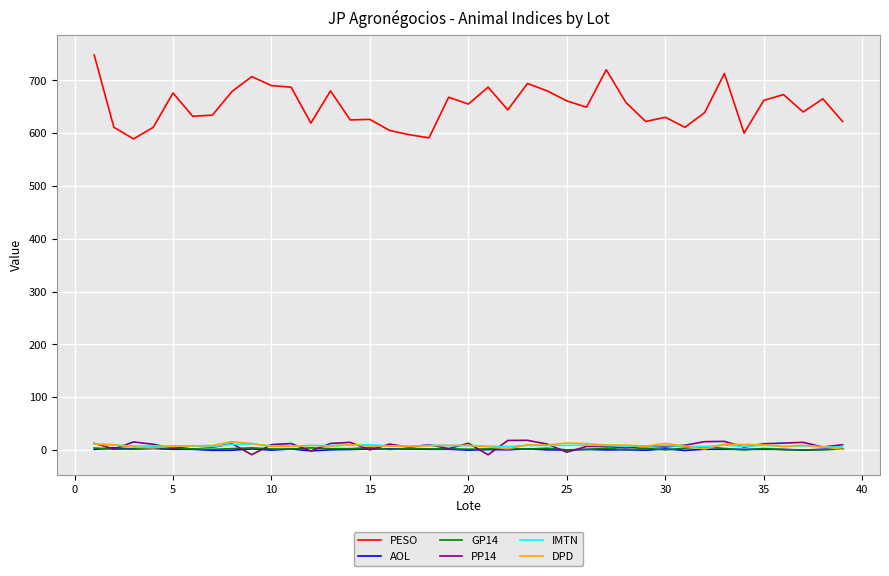

What is the maximum value shown in the chart?

748.0